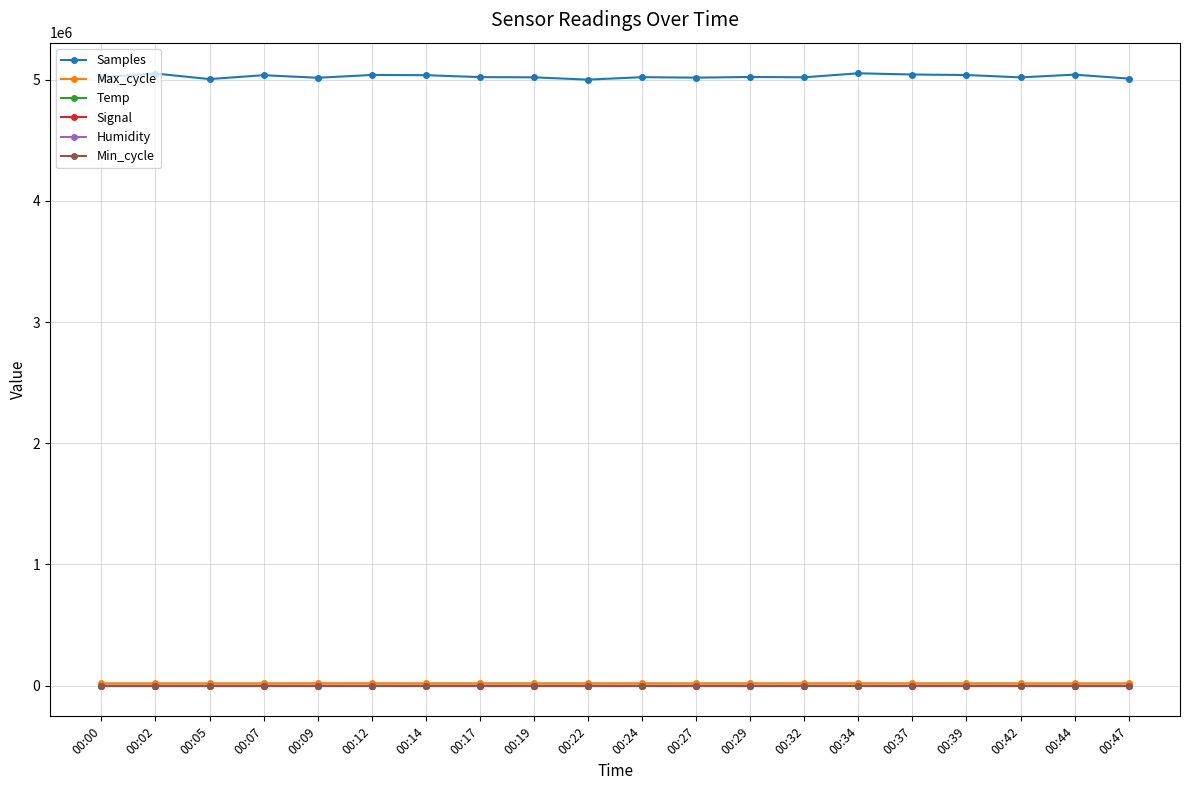

At how many categories does at least one series exceed 1369142?

20